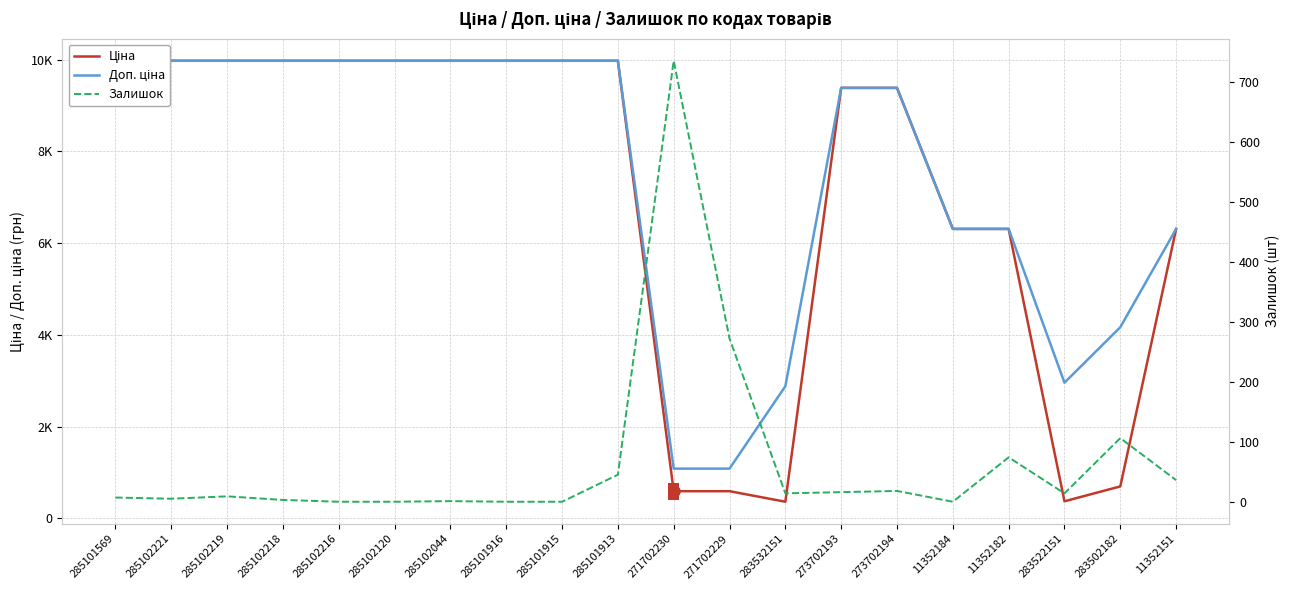

At how many categories does at least one series exceed 9471?

10